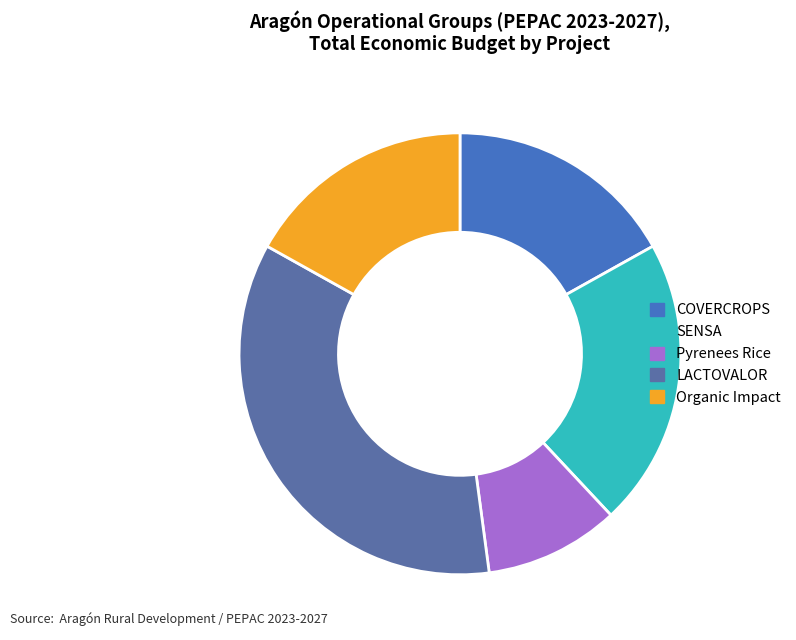

Does Organic Impact account for over 50% of the chart?

No